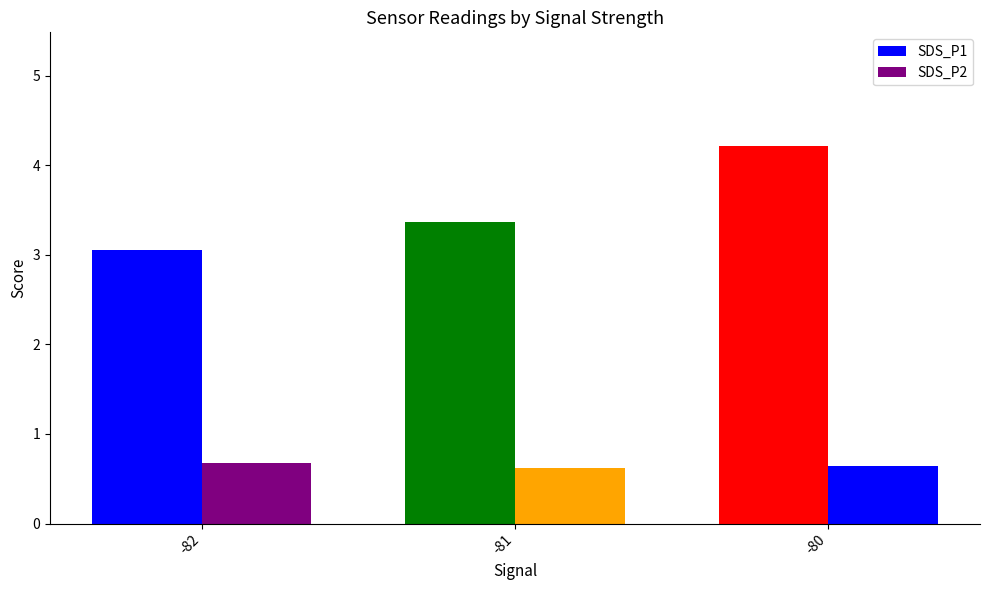

What is the minimum value for SDS_P2?

0.6